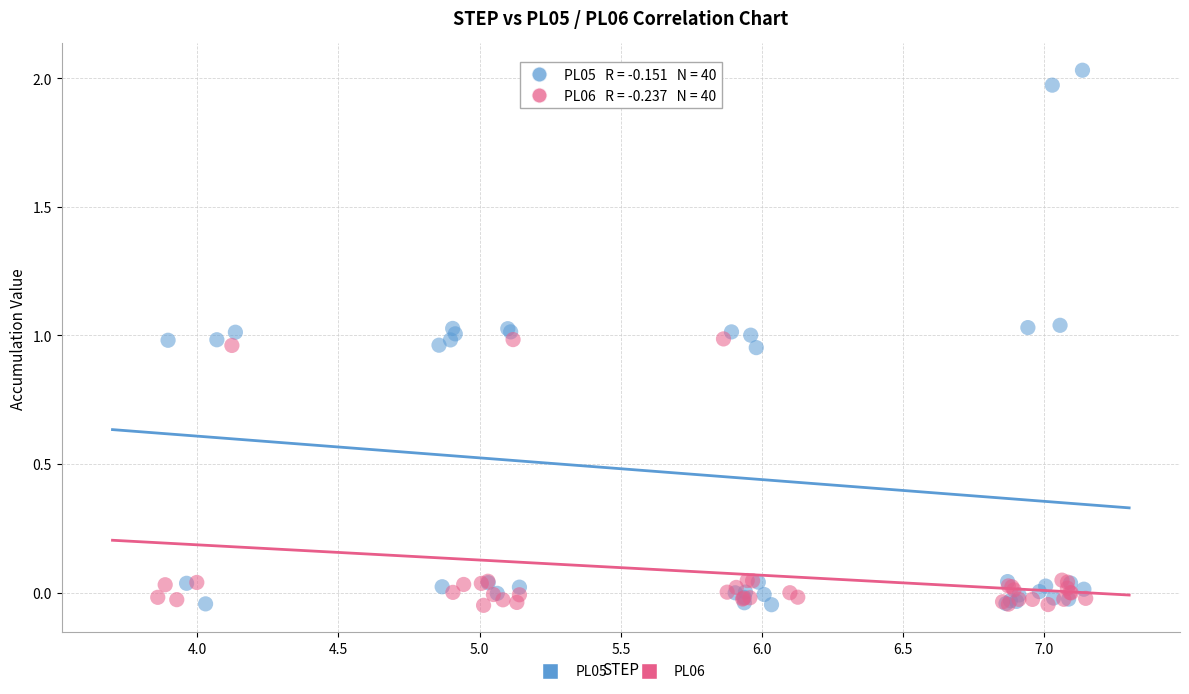

Which series has the largest Y range (max minus min)?

PL05